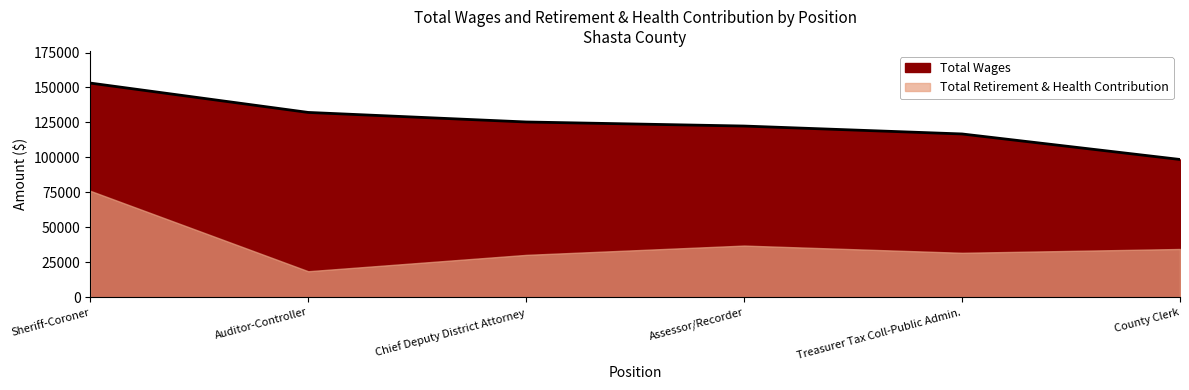

Between Sheriff-Coroner and Chief Deputy District Attorney, which is larger?

Sheriff-Coroner